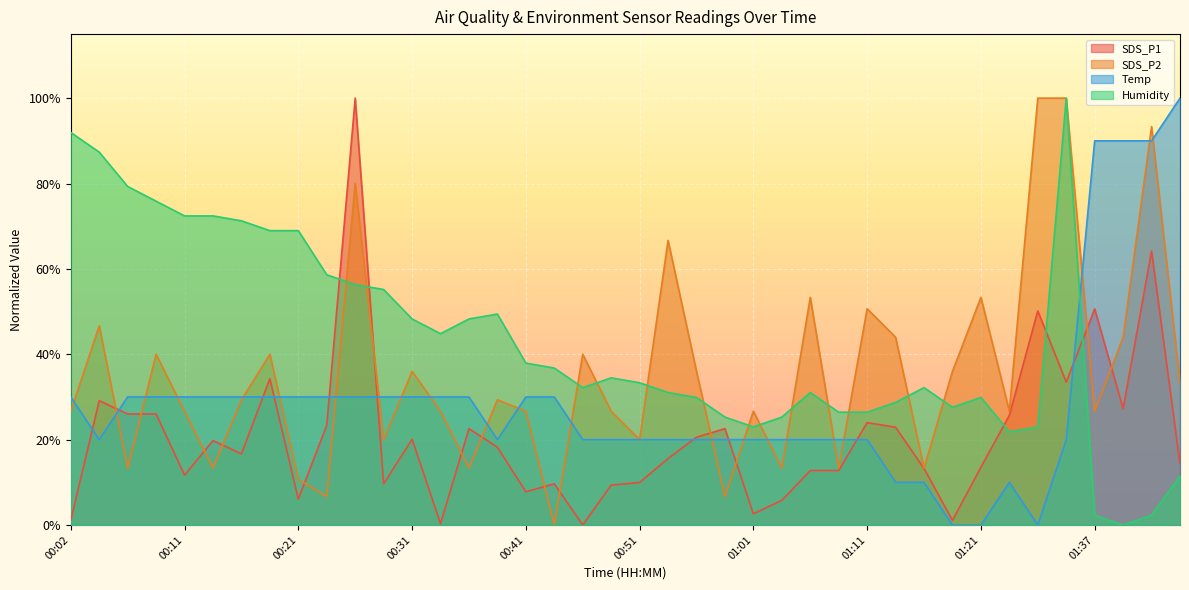

List the series in order of their peak value, lowest first.

SDS_P1, SDS_P2, Temp, Humidity